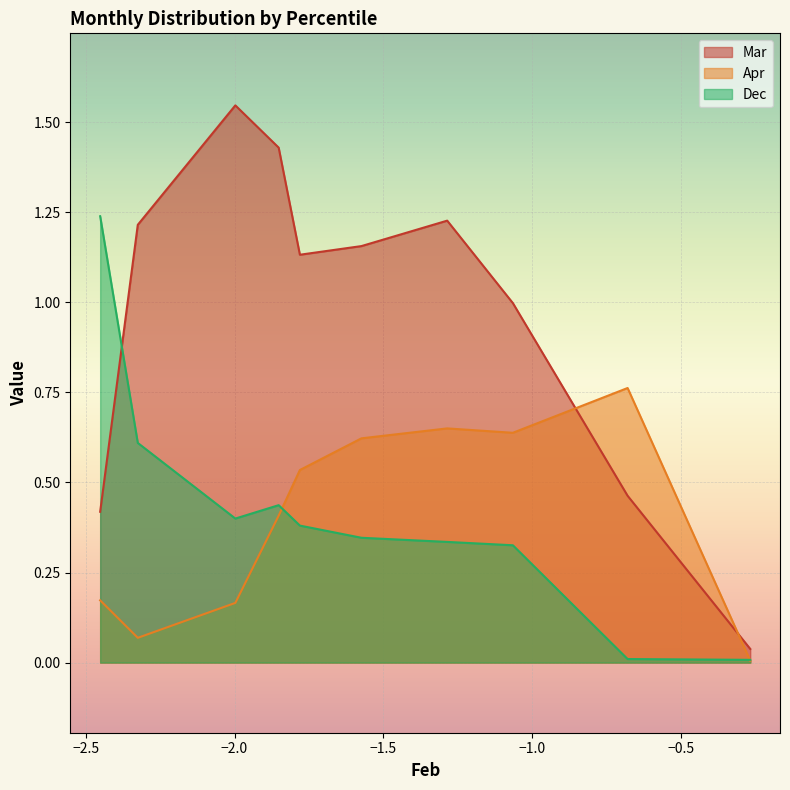

Where do Dec and Apr first cross each other?

pct35 and pct45